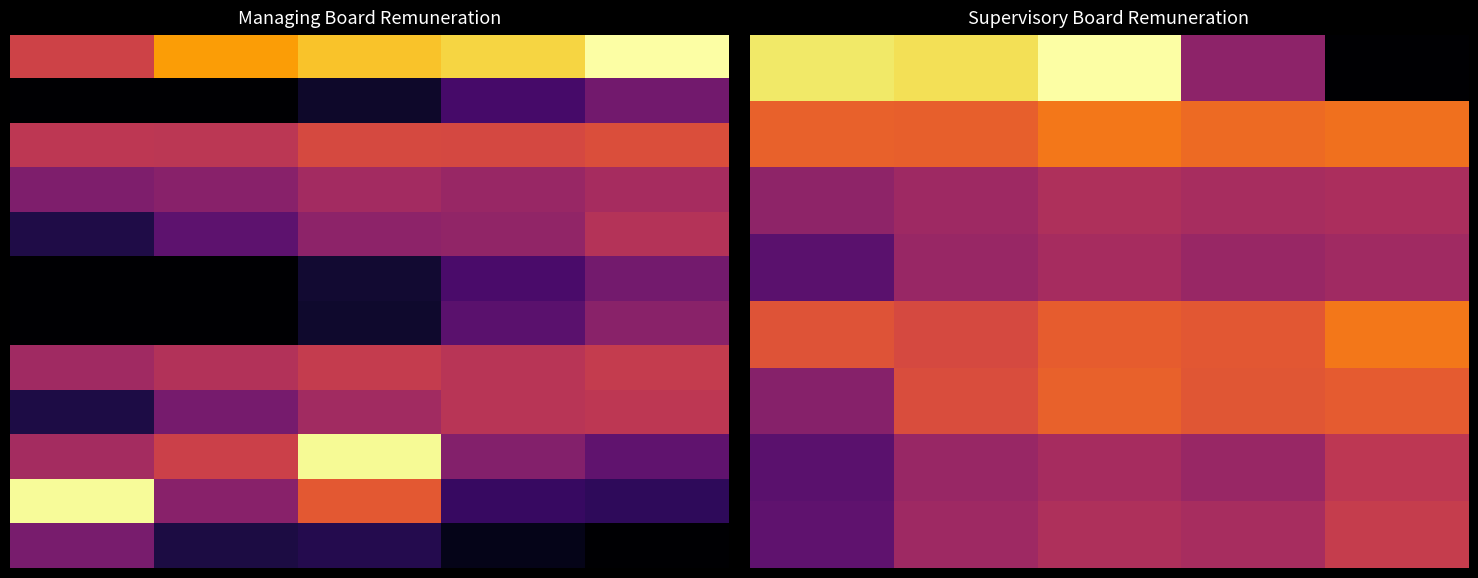

Count the number of data series in this chart.

20